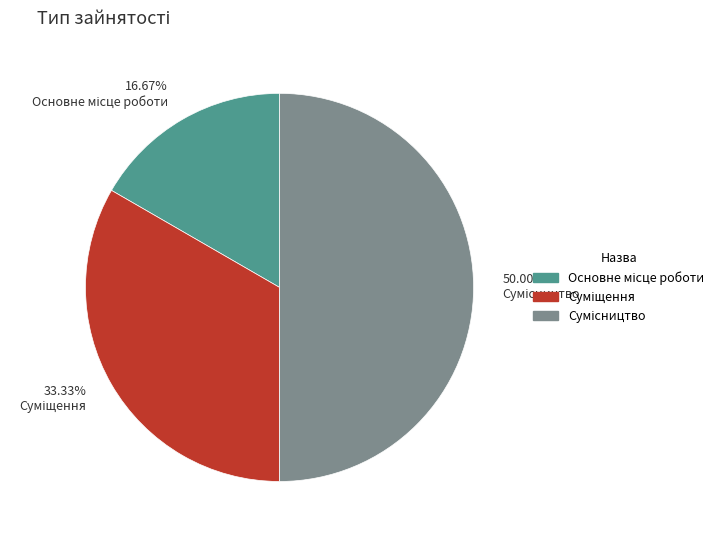

Count the number of slices in the pie.

3